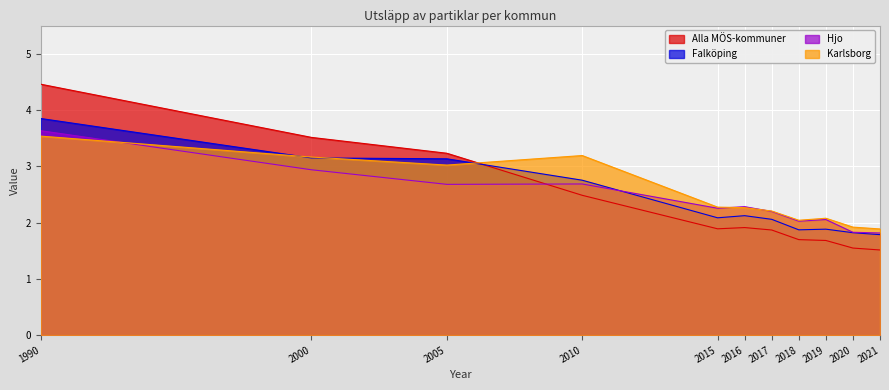

True or false: Hjo has a value of 3.6 at 1990.

True